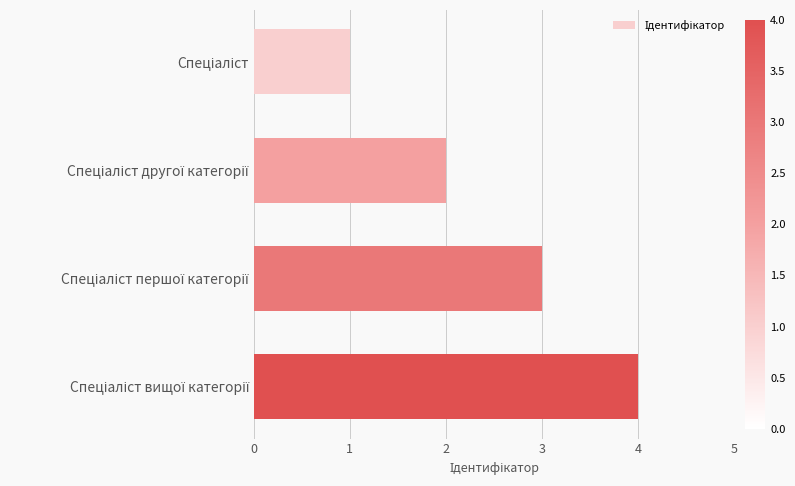

What is the difference between the maximum and minimum values?

3